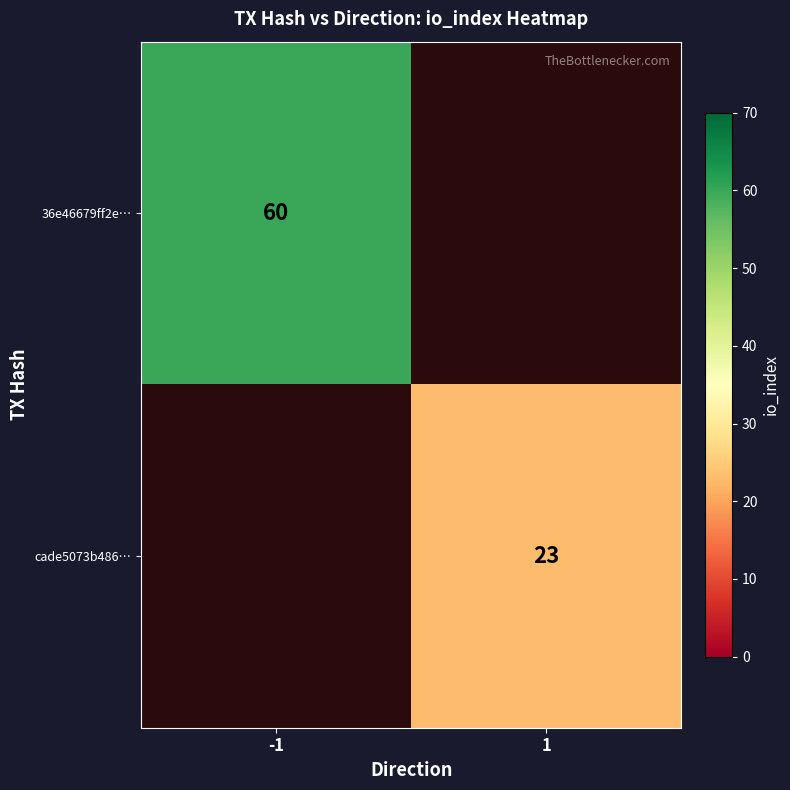

The cade5073b486… series shows 13.6 at 1. True or false?

False